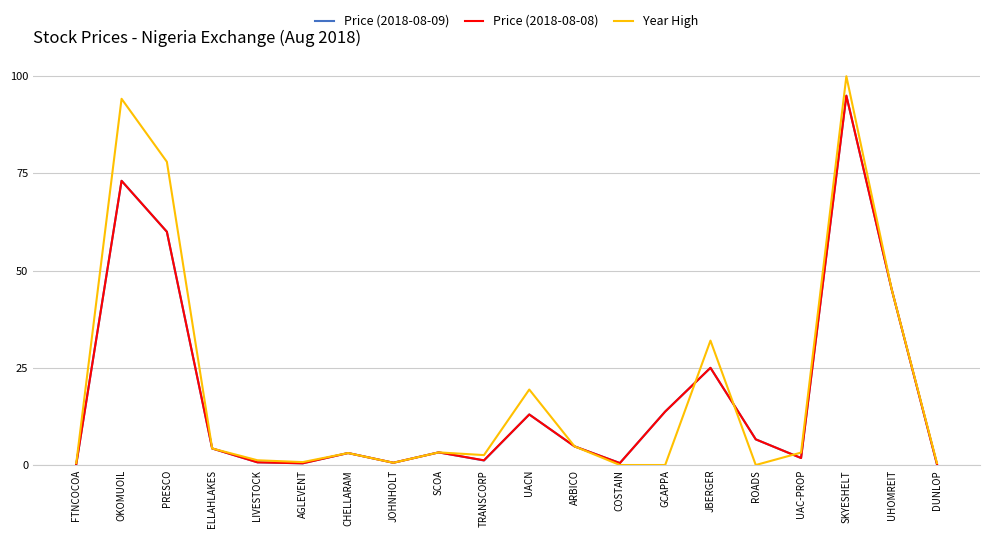

True or false: Price (2018-08-09) has a value of 60.0 at PRESCO.

True